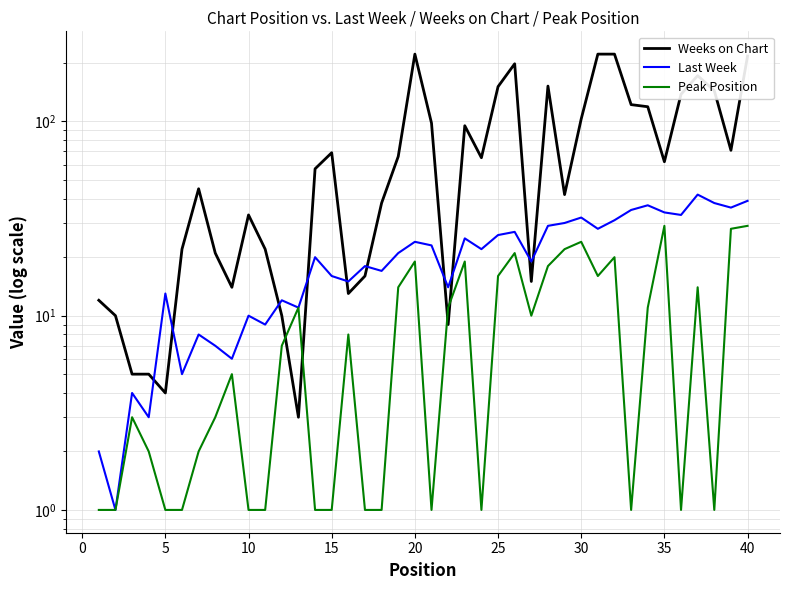

In Weeks on Chart, how many points are lower than both neighbors (excluding endpoints)?

10